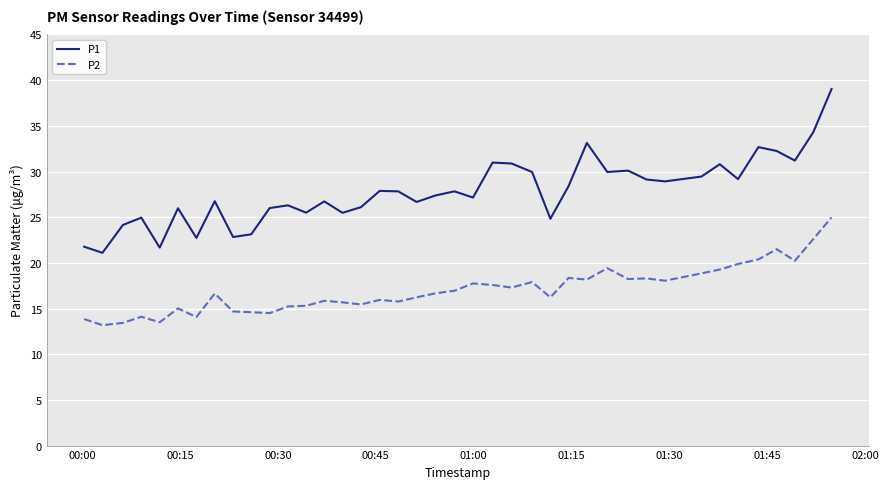

What is the difference between the maximum and minimum values in the P2 series?

11.8